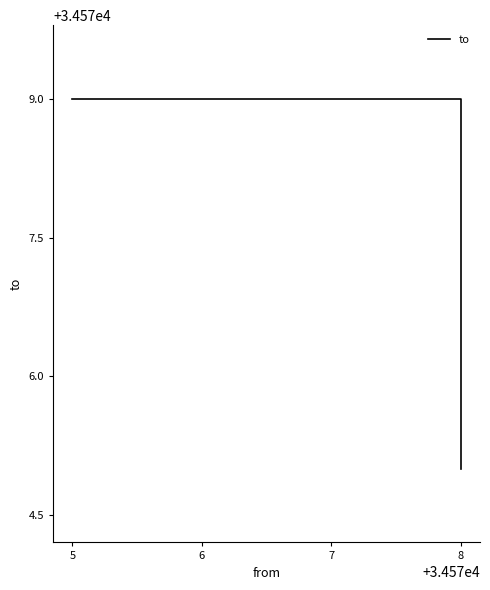

Is it true that the value at 8 is 34579?

True